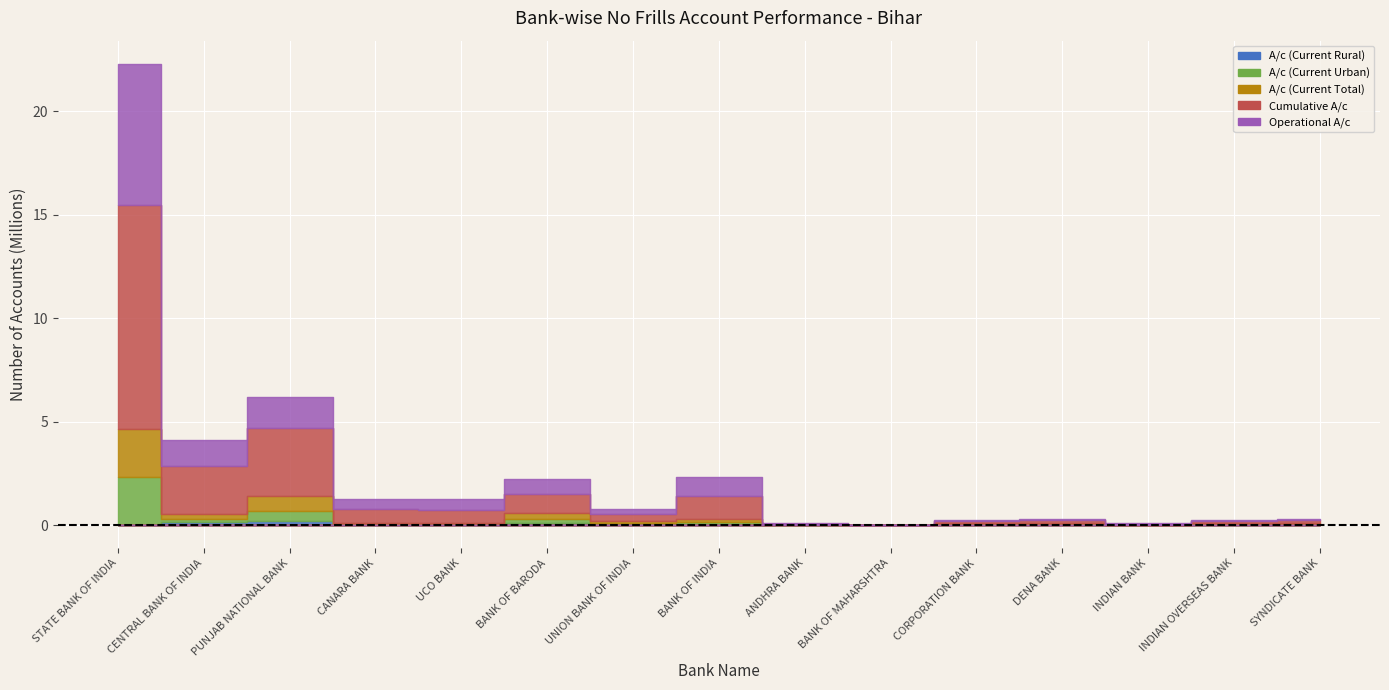

Reading left to right, transcribe all the data shown in this chart.

A/c (Current Rural): 2027	164046	212547	42528	32464	120731	71019	64640	17944	4728	57101	52553	6530	45322	12701
A/c (Current Urban): 2321987	105945	489985	8822	10567	175245	17715	85359	0	0	287	0	2586	0	43173
A/c (Current Total): 2324014	269991	702532	51350	43031	295976	88734	149999	17944	4728	57388	52553	9116	45322	55874
Cumulative A/c: 10818485	2333859	3280363	673569	653075	928819	363166	1108863	35018	6422	92340	144543	41816	111203	139488
Operational A/c: 6837336	1227817	1509788	475118	499942	708535	239800	910902	17922	5487	49113	52471	31546	21623	32923